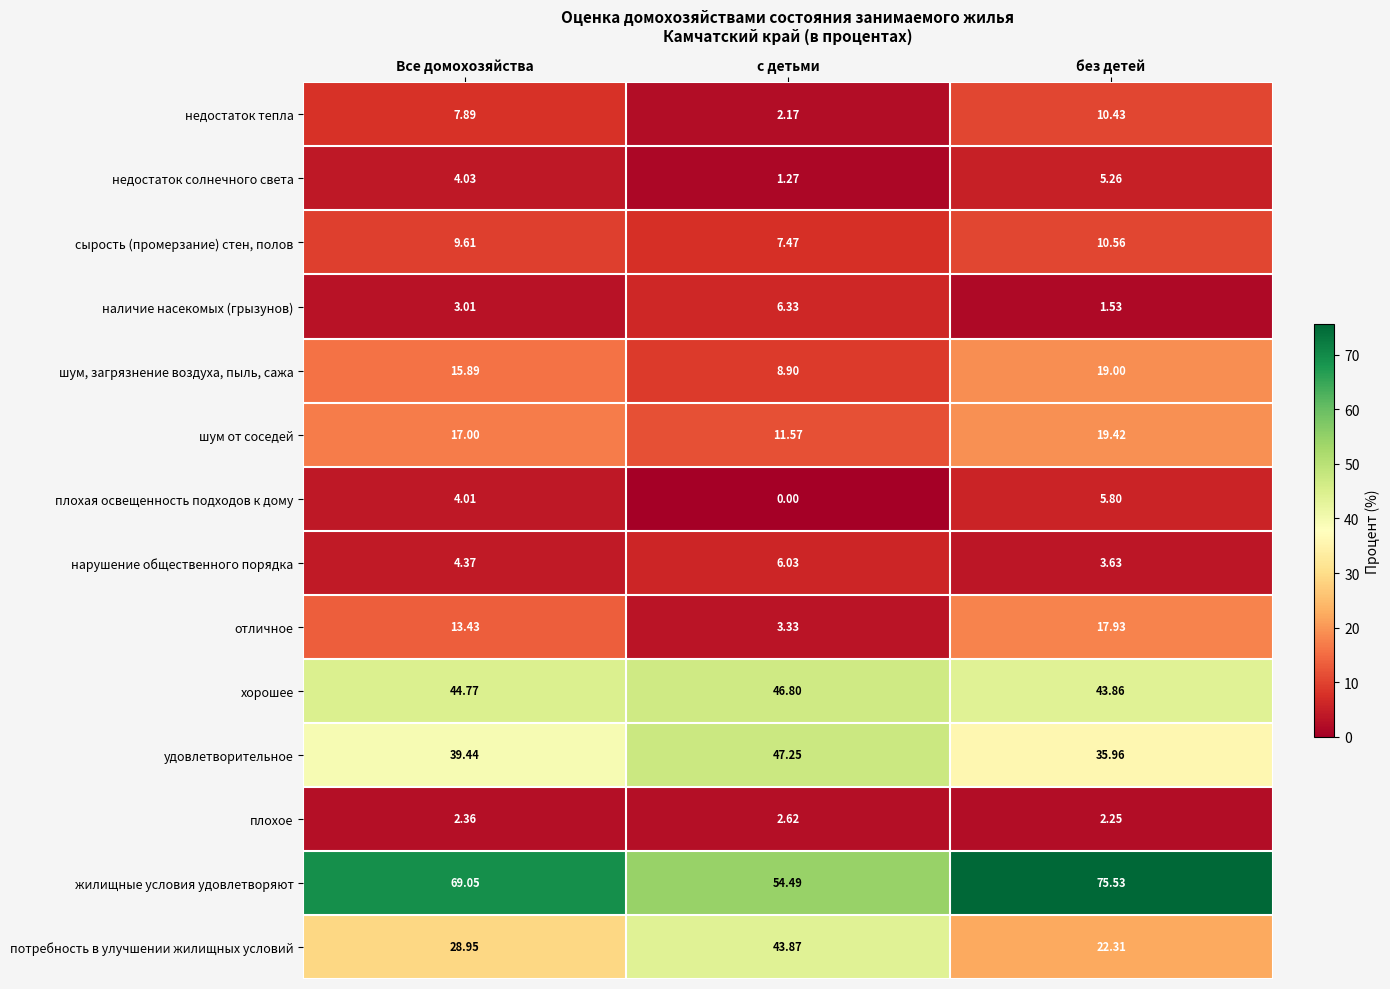

Where does the жилищные условия удовлетворяют series first go above 69?

Все домохозяйства